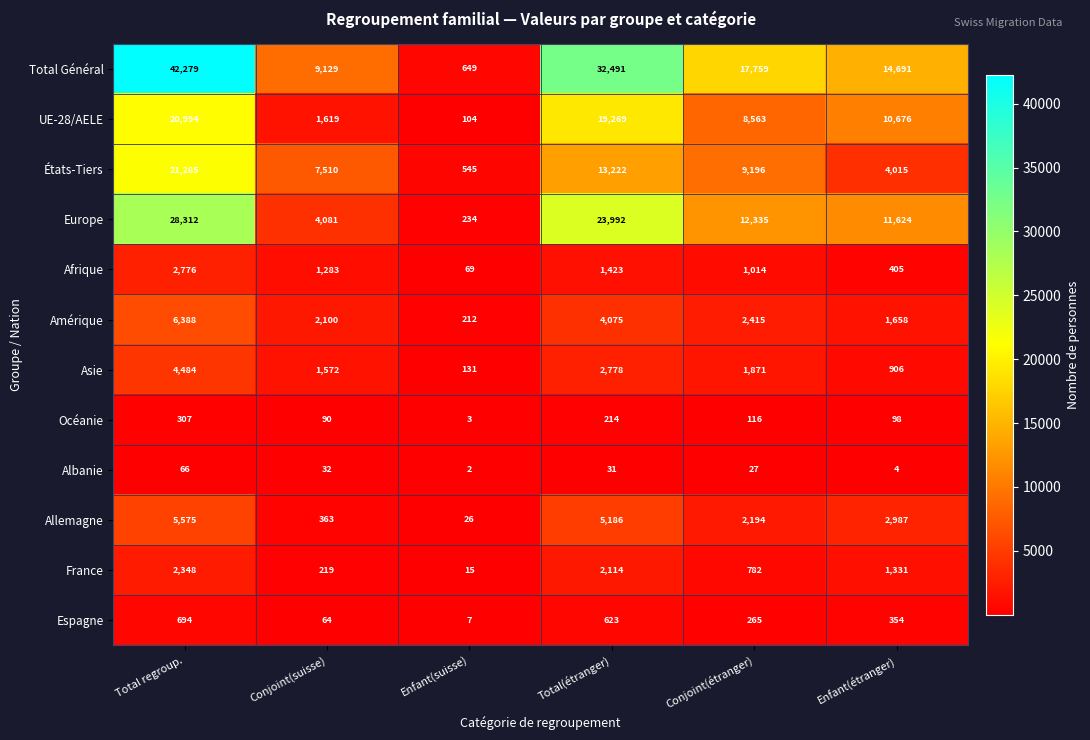

What is the average value of the Europe series?

13430